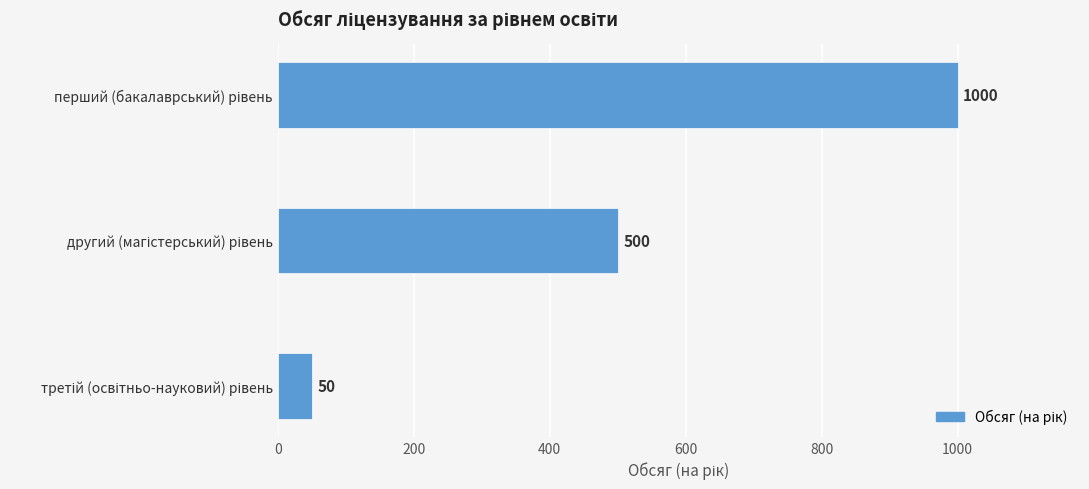

Reading top to bottom, transcribe all the data shown in this chart.

1000	500	50